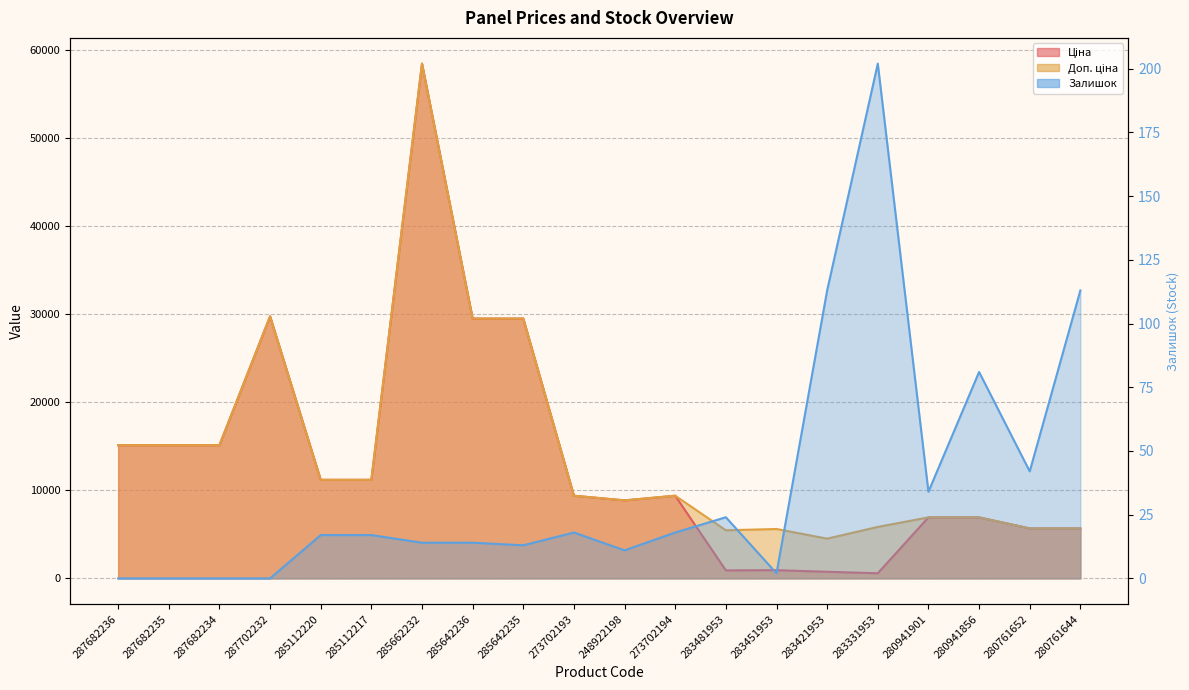

What value does the Залишок series have at 283421953?

113.0